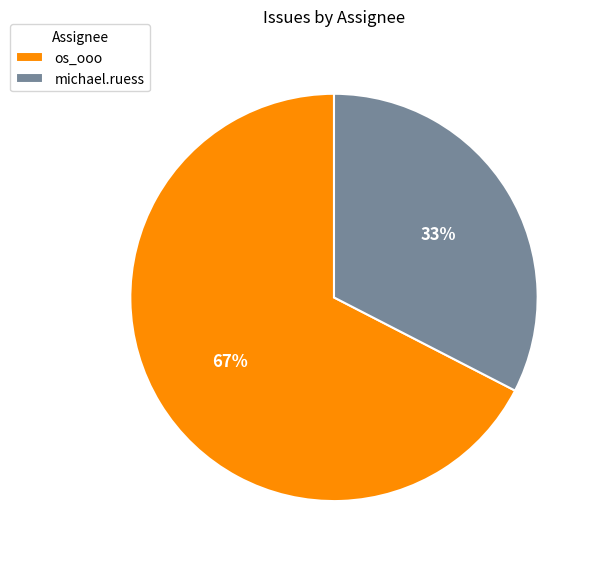

Between michael.ruess and os_ooo, which is larger?

os_ooo